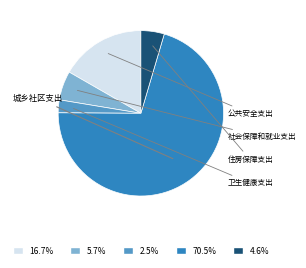

Count the number of slices in the pie.

5